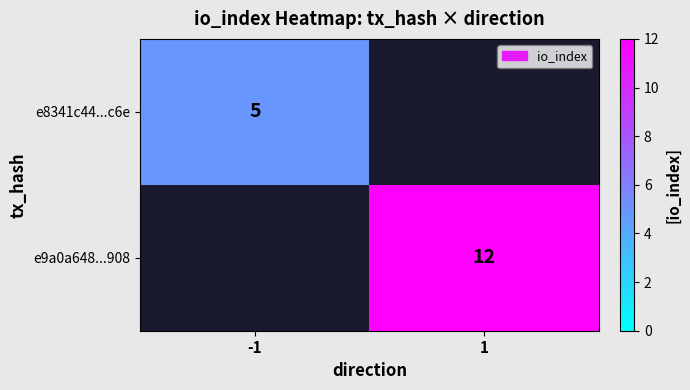

What is the total value across all series at 1?

12